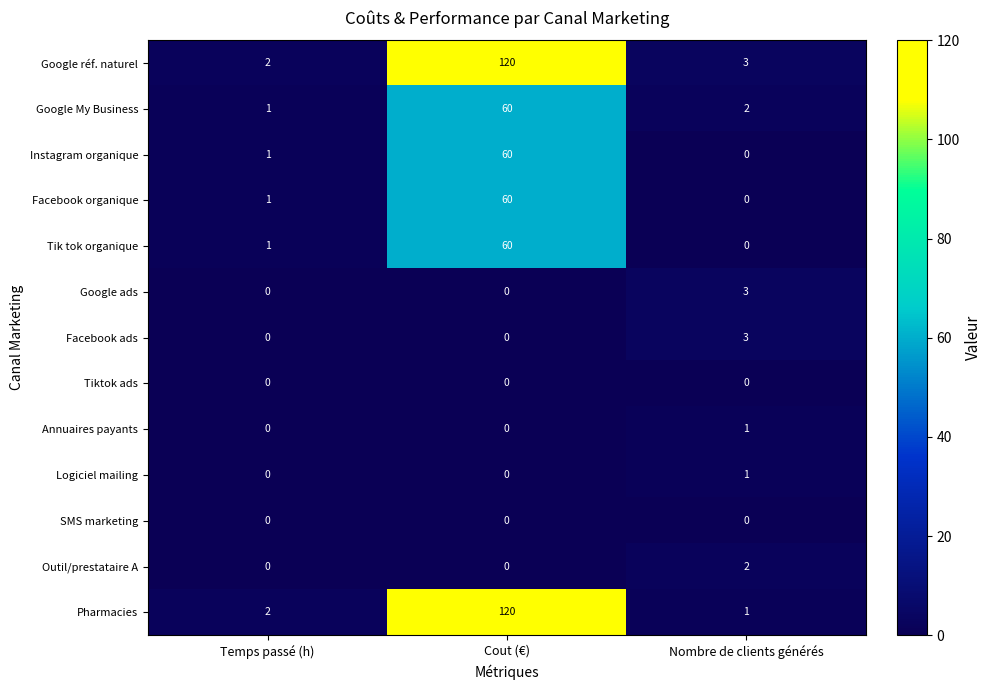

How many values in the Tik tok organique series are below 1?

1